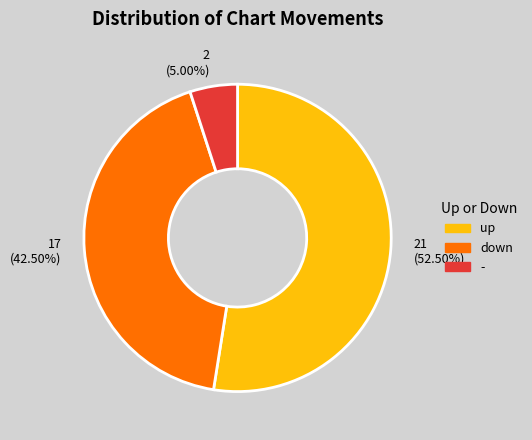

Which category accounts for the majority?

up